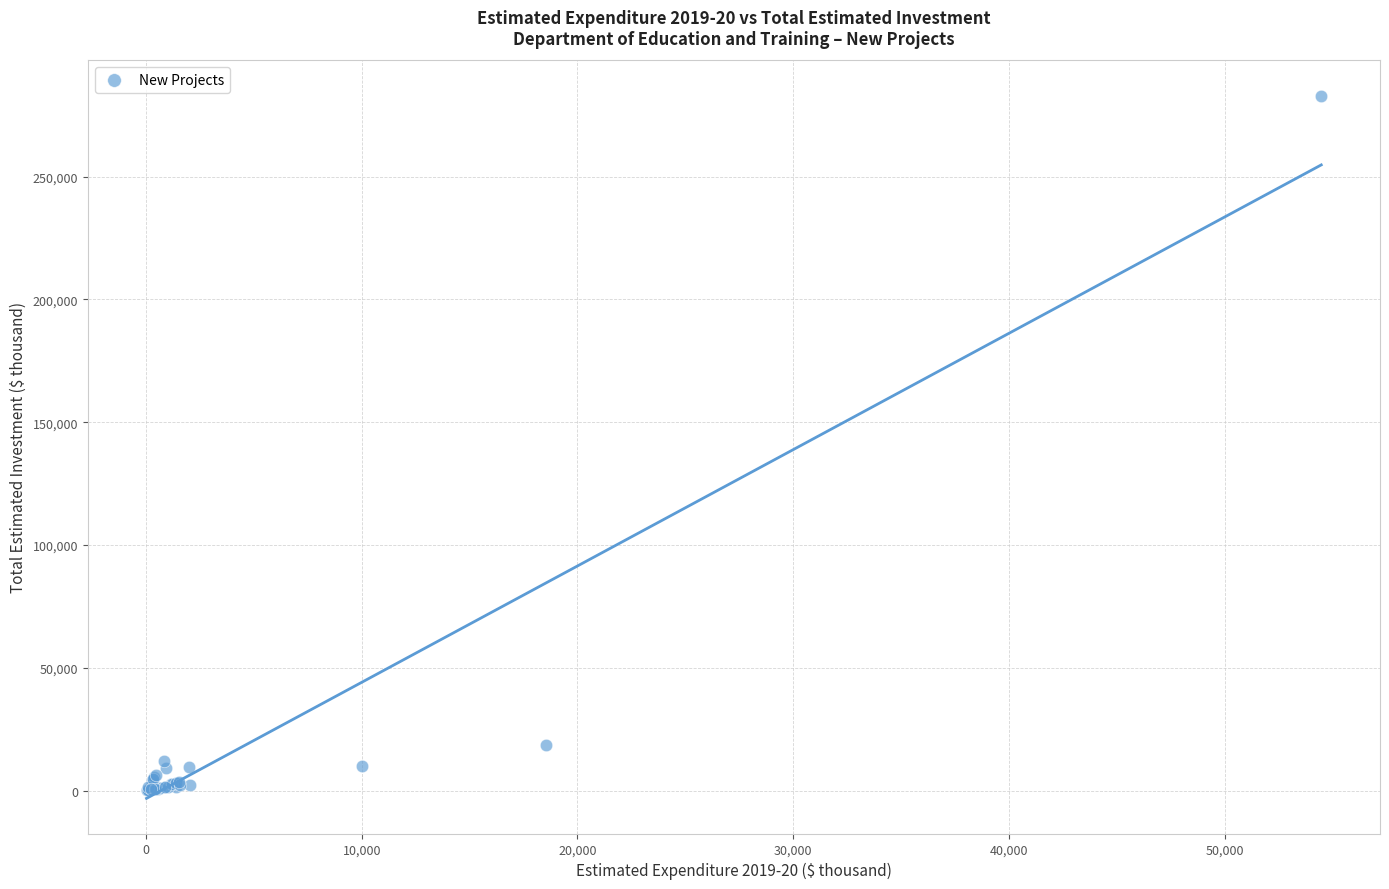

What Y value in the scatter plot is closest to 141510?

18530